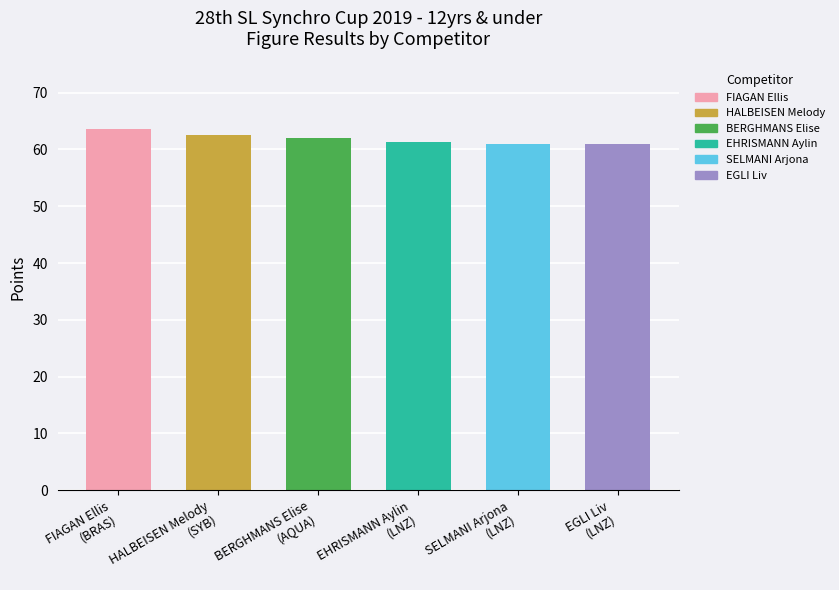

What is the label of the 4th bar from the right?

BERGHMANS Elise
(AQUA)